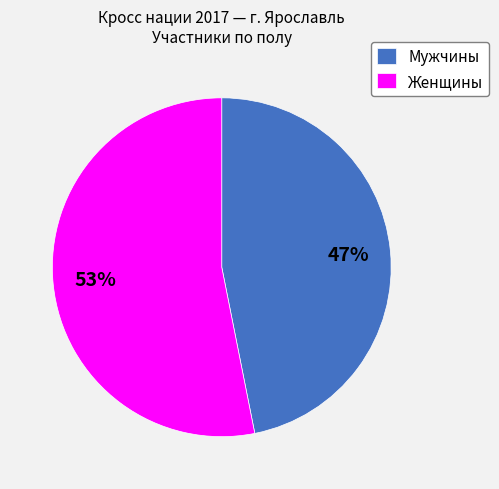

Is the sum of Женщины and Мужчины greater than half?

Yes